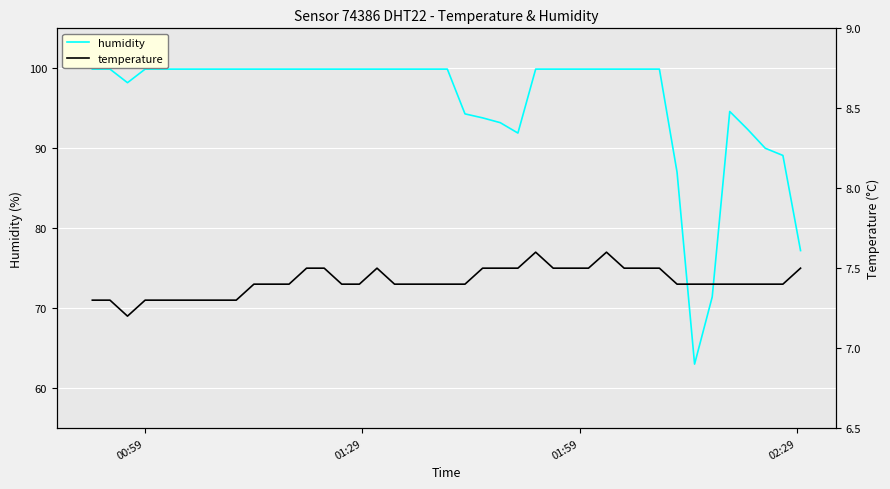

Which series has the largest total across all categories?

humidity